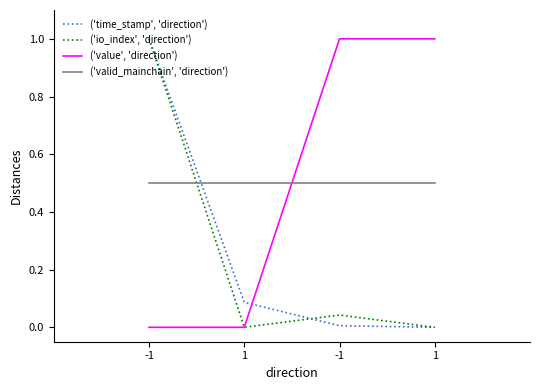

Which series changed the most between -1 and 1?

('time_stamp', 'direction')